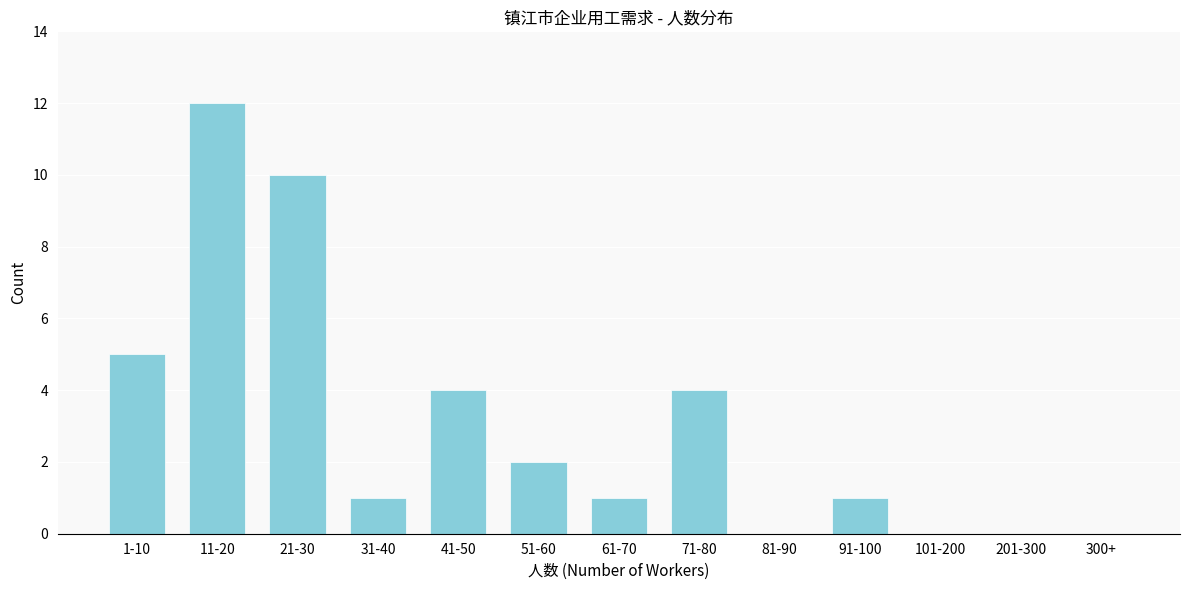

Reading left to right, transcribe all the data shown in this chart.

1-10=5	11-20=12	21-30=10	31-40=1	41-50=4	51-60=2	61-70=1	71-80=4	81-90=0	91-100=1	101-200=0	201-300=0	300+=0